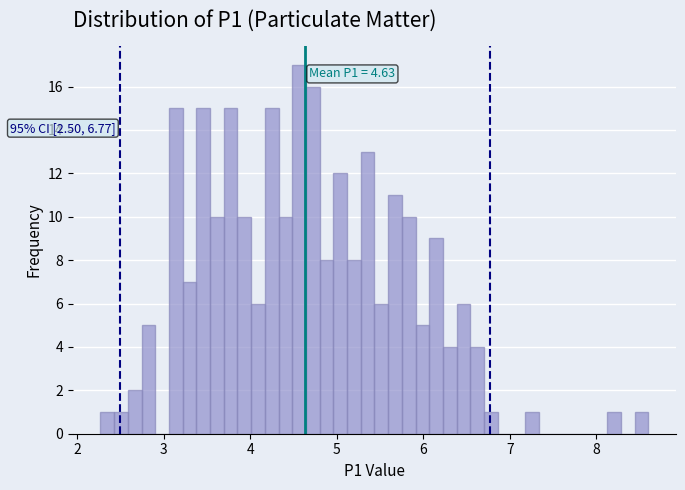

Around what value on the x-axis is the tallest bar? Give the approximate position of its centre, as read against the axis.

4.6